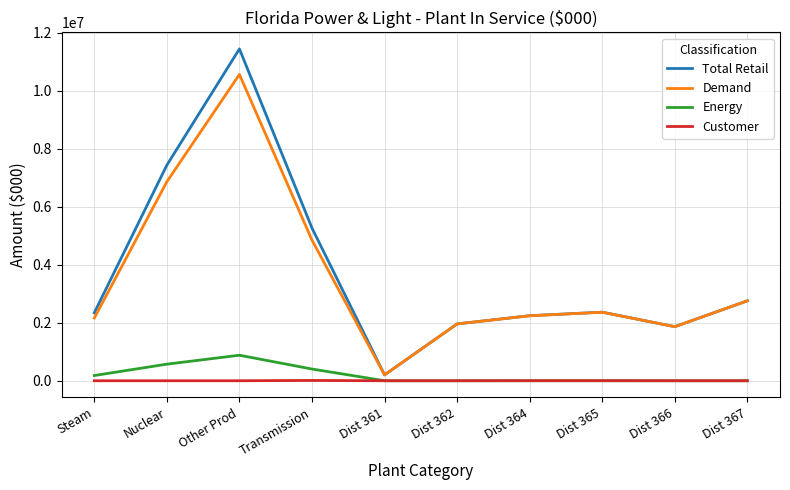

The value of Total Retail at Steam is 2342635.1. True or false?

True